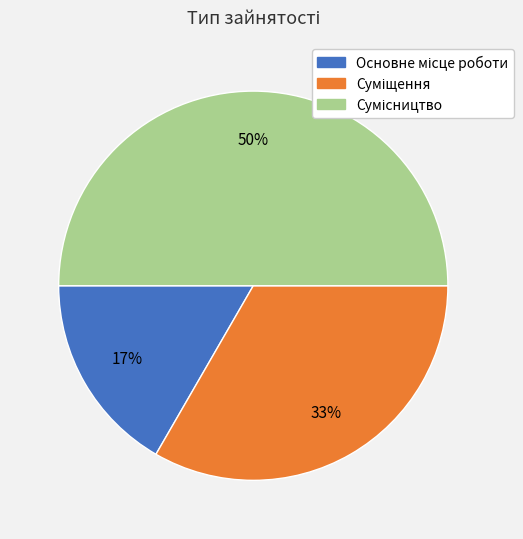

To the nearest percent, what is the average slice percentage?

33%